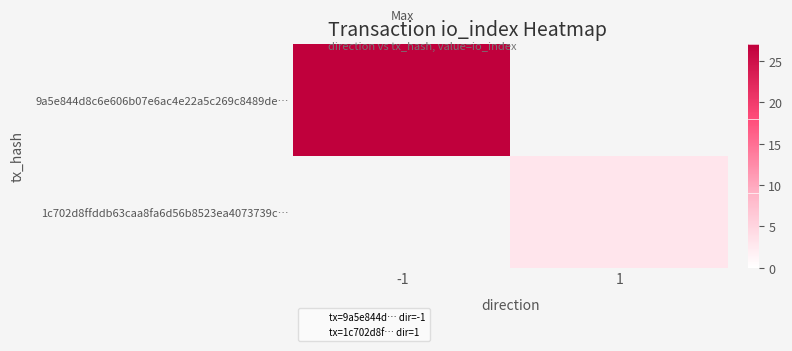

List the labels in order of 1c702d8ffddb63caa8fa6d56b8523ea4073739c… value, largest first.

-1, 1